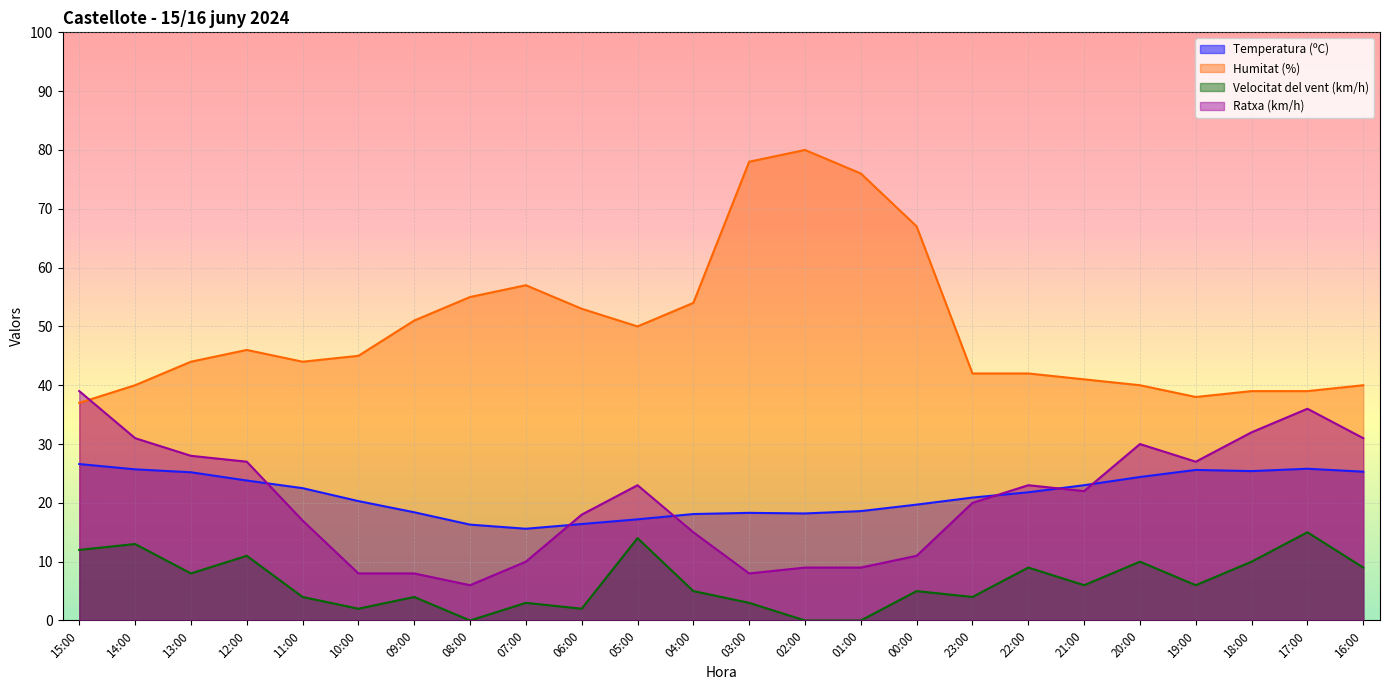

Which label corresponds to the smallest value in the chart?

08:00